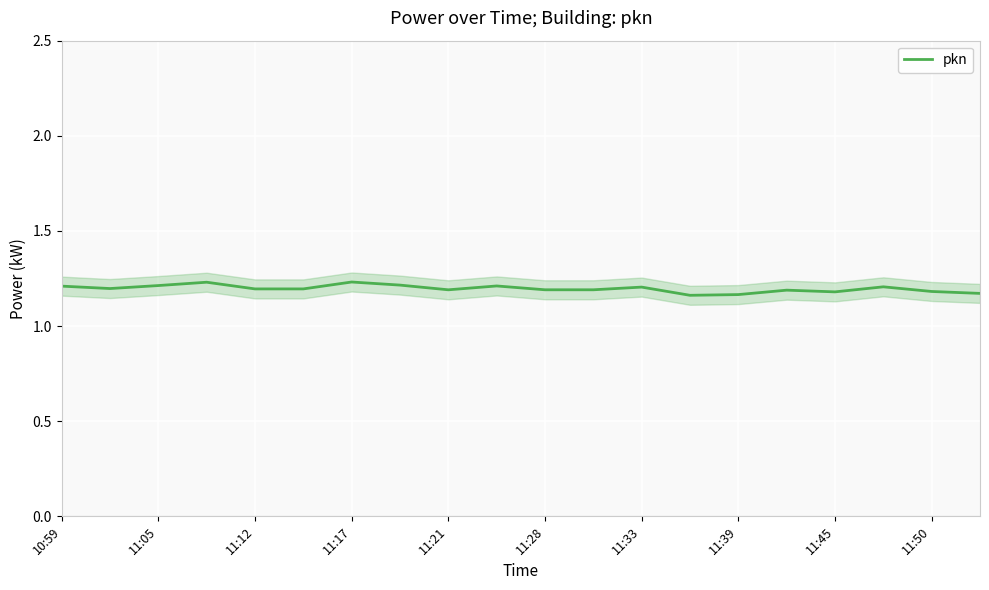

What is the average value?

1.2